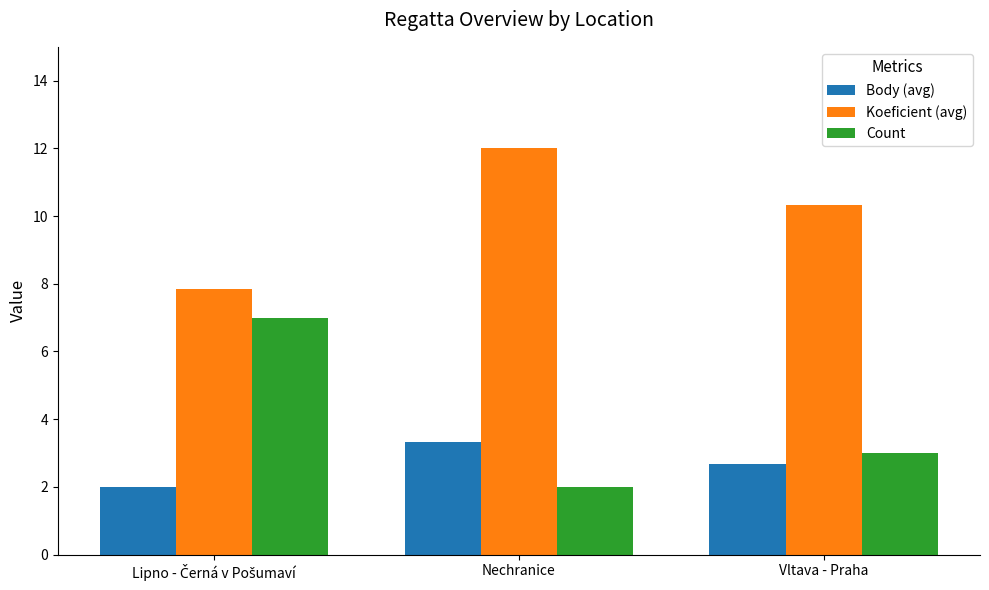

Which label corresponds to the largest value in the chart?

Nechranice